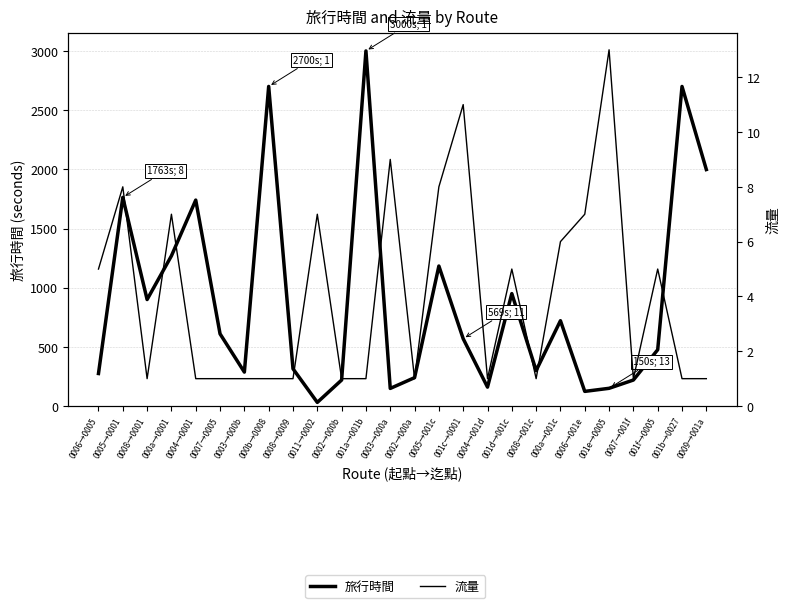

List the labels in order of 流量 value, smallest first.

0008→0001, 0004→0001, 0007→0005, 0003→000b, 000b→0008, 0008→0009, 0002→000b, 001a→001b, 0002→000a, 0004→001d, 0008→001c, 0007→001f, 001b→0027, 0009→001a, 0006→0005, 001d→001c, 001f→0005, 000a→001c, 000a→0001, 0011→0002, 0006→001e, 0005→0001, 0005→001c, 0003→000a, 001c→0001, 001e→0005